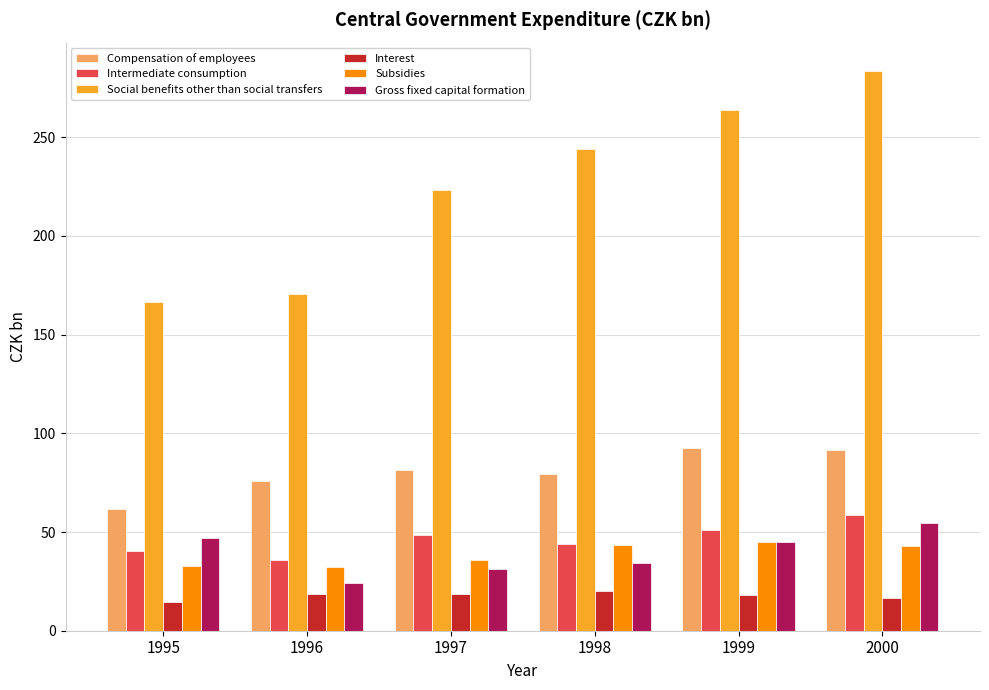

Which series has the largest range (max minus min)?

Social benefits other than social transfers